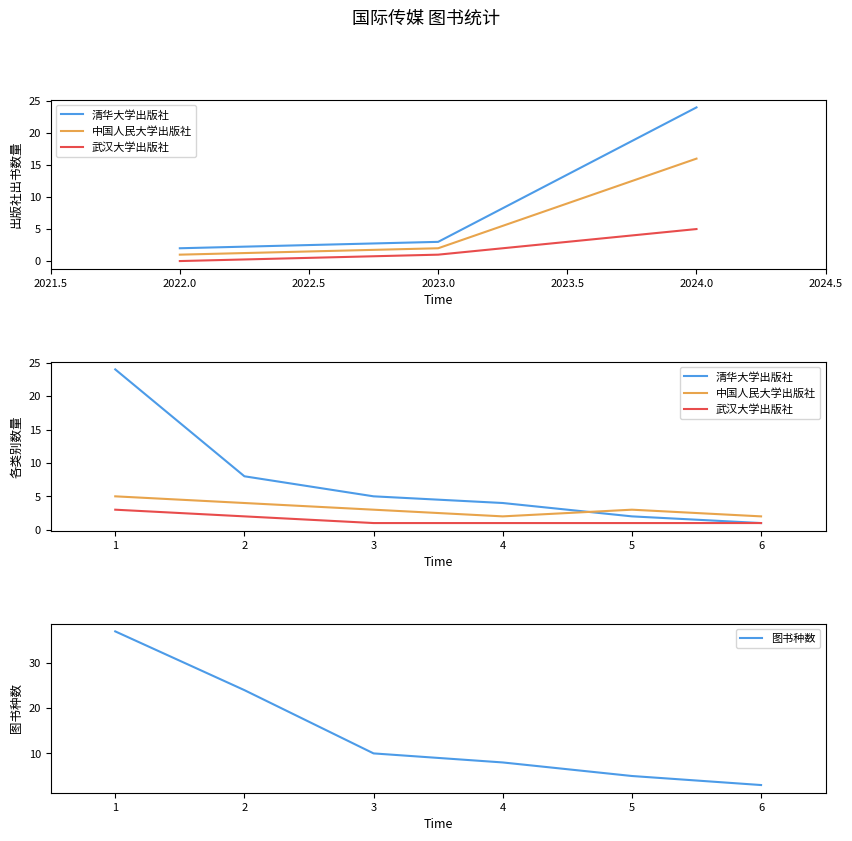

Rank the categories by 图书种数 value from lowest to highest.

6, 5, 4, 3, 2, 1